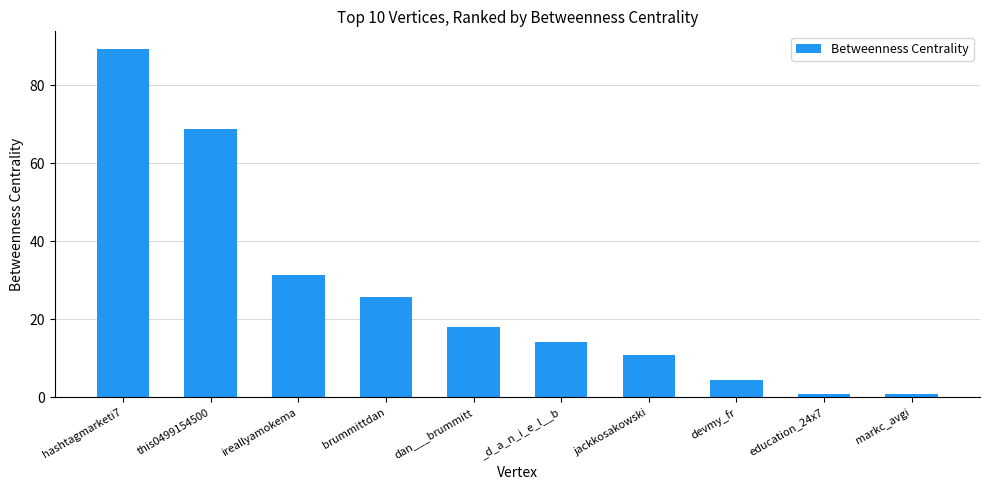

What is the difference between the values at devmy_fr and markc_avgi?

3.6